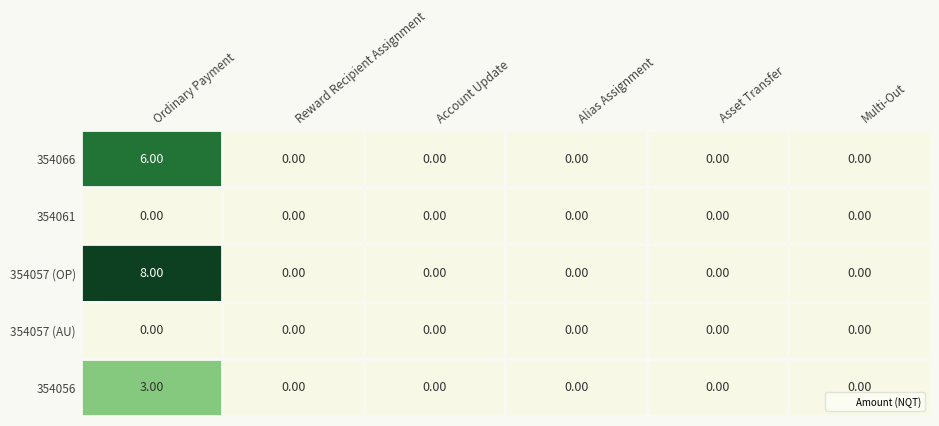

Which series has the widest spread of values?

354057 (OP)